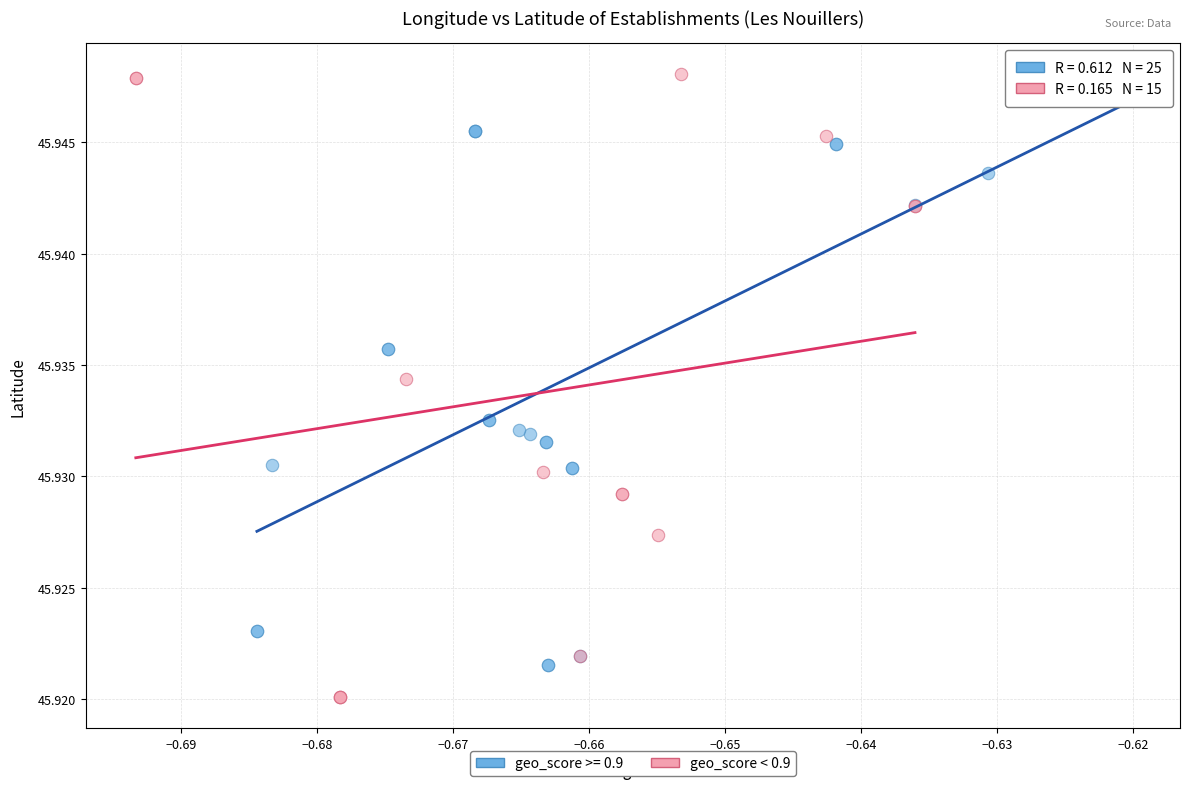

Which series has the largest Y range (max minus min)?

geo_score < 0.9